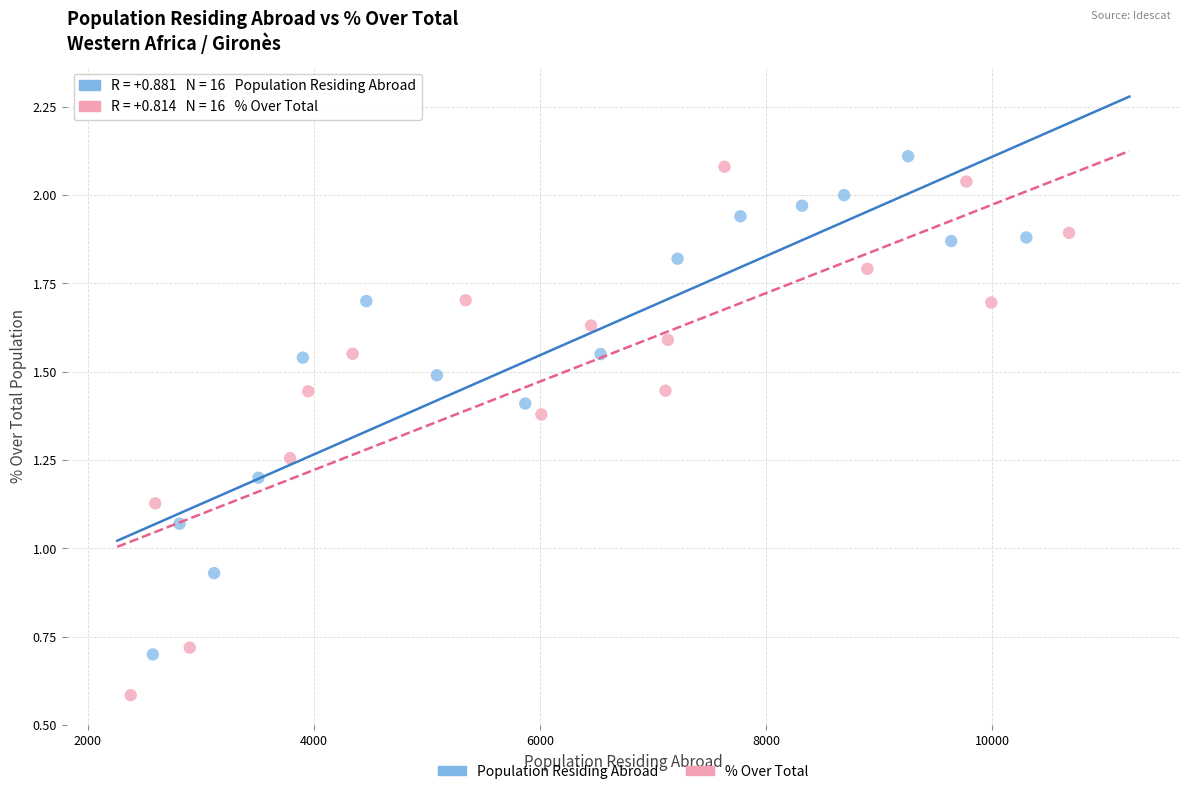

Which series has the widest spread of Y values?

% Over Total